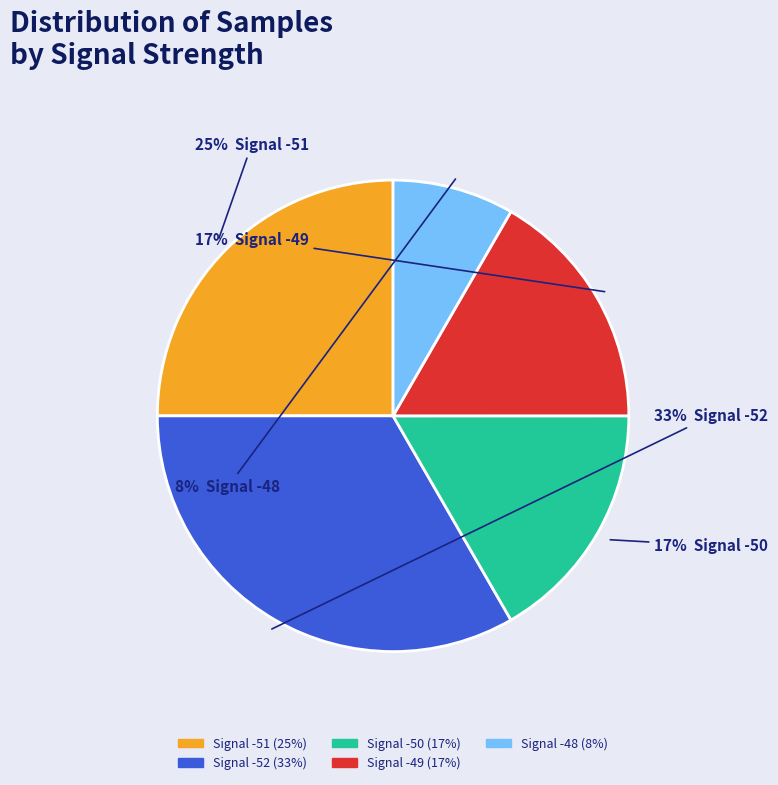

To the nearest percent, what is the average slice percentage?

20%